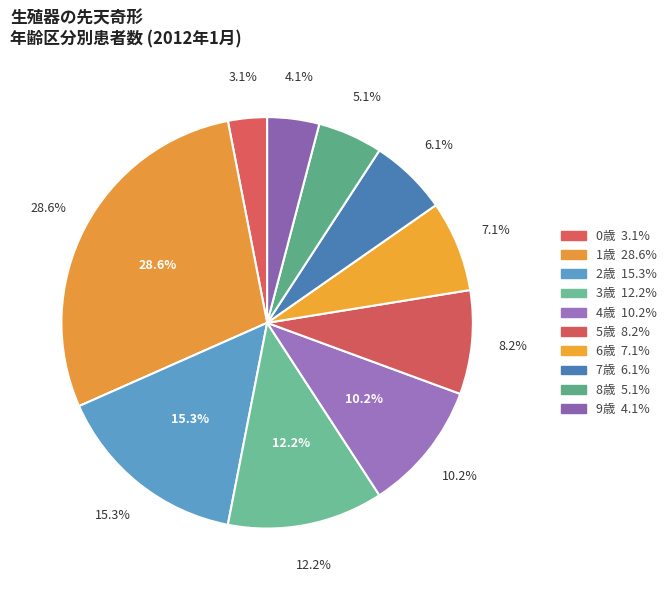

To the nearest percent, what is the average slice percentage?

10%